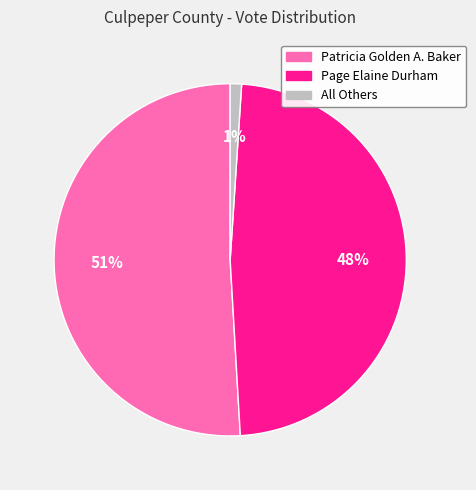

How many slices are in this pie chart?

3